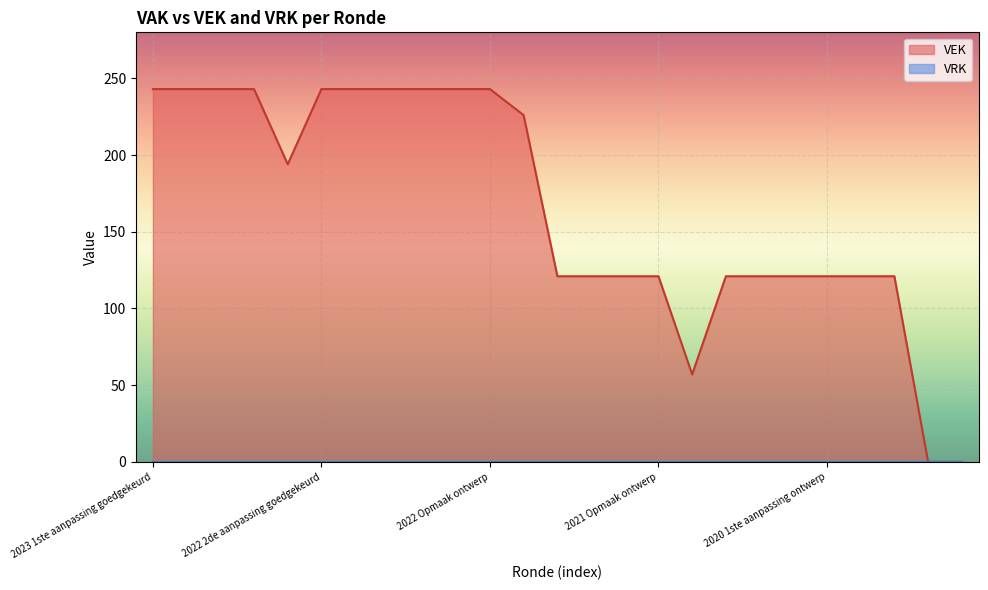

What position from the right is 2020 Opmaak ontwerp?

3